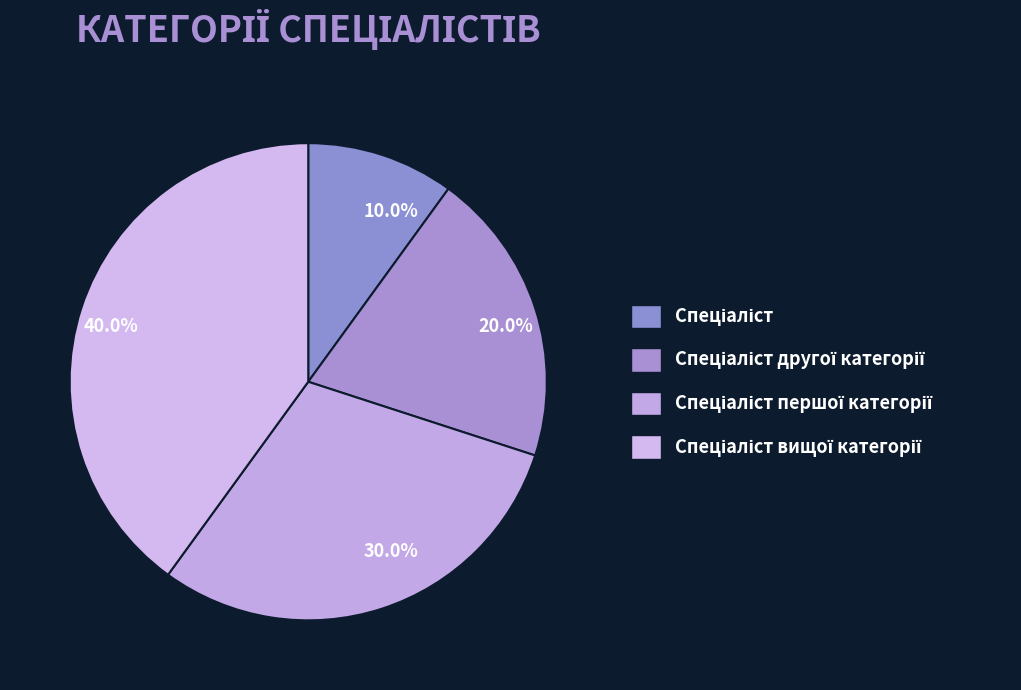

Count the number of slices in the pie.

4